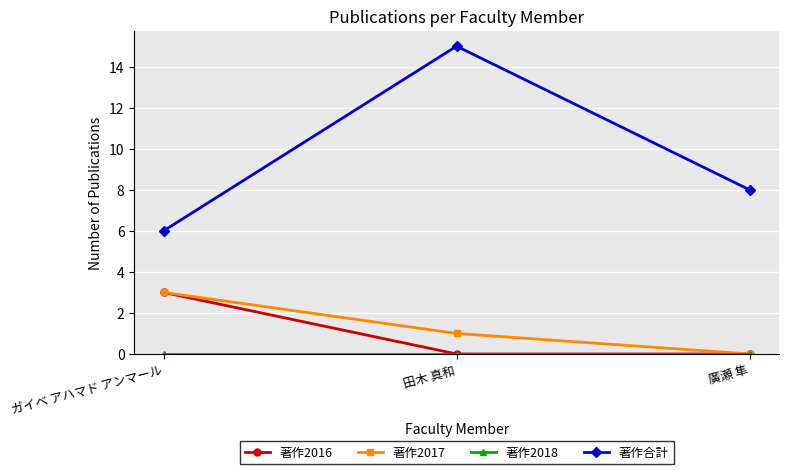

At which label does 著作合計 first exceed 8?

田木 真和